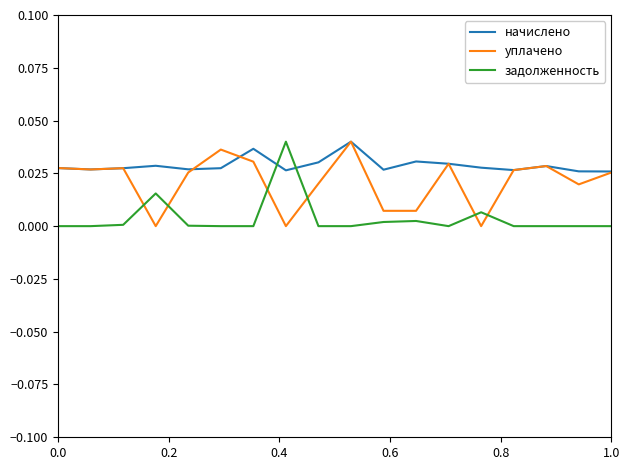

List the series in order of their overall mean, highest first.

начислено, уплачено, задолженность